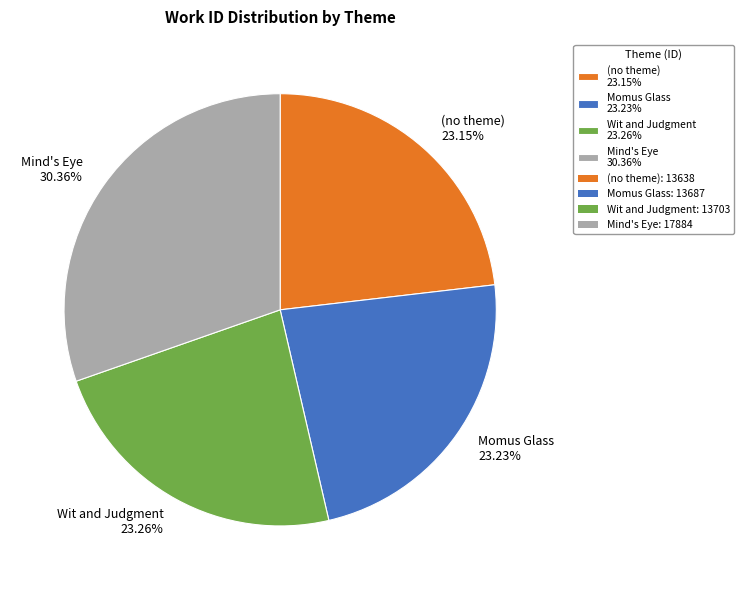

How many segments does this pie chart have?

4